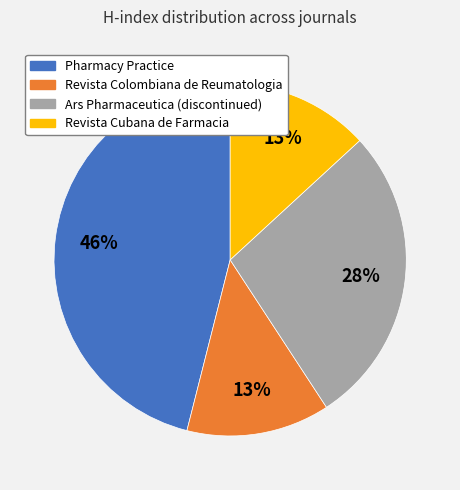

To the nearest percent, what is the difference between the largest and smallest slice percentages?

33%